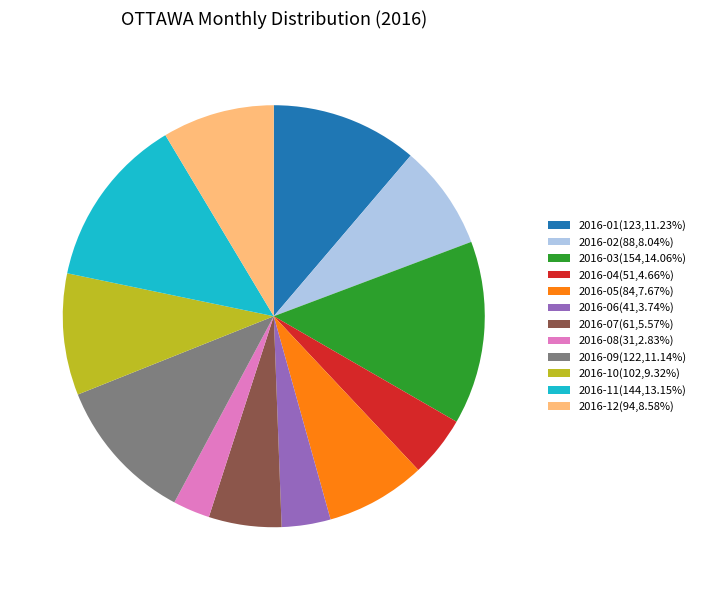

How many slices are in this pie chart?

12